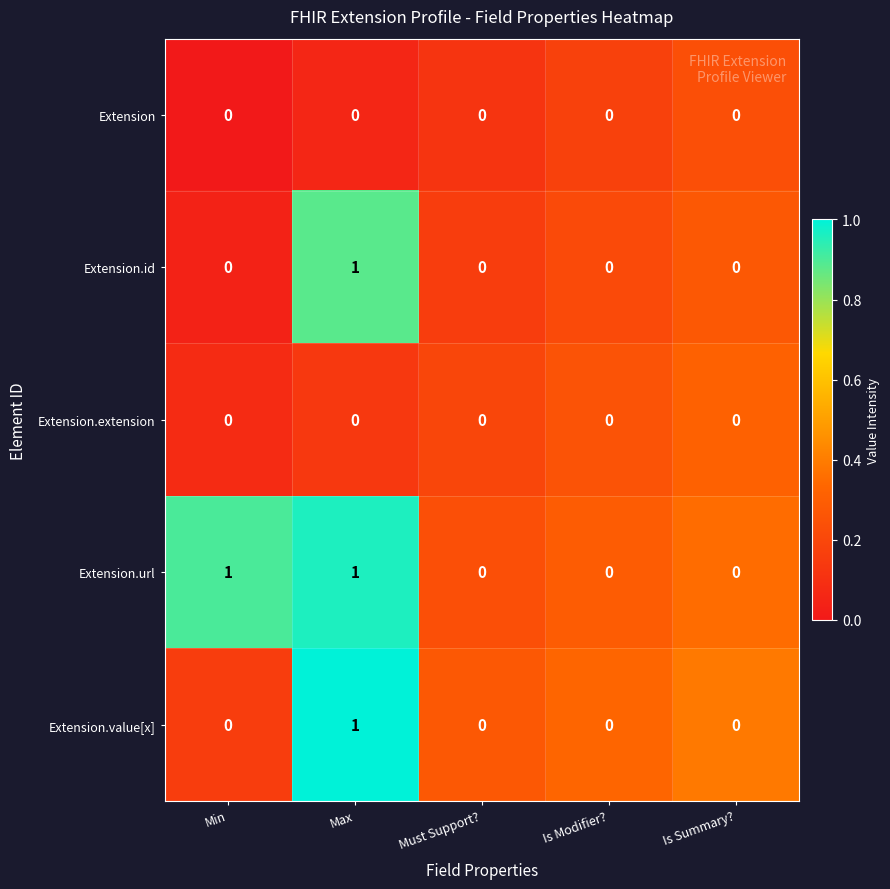

Which series has the largest total across all categories?

Extension.url